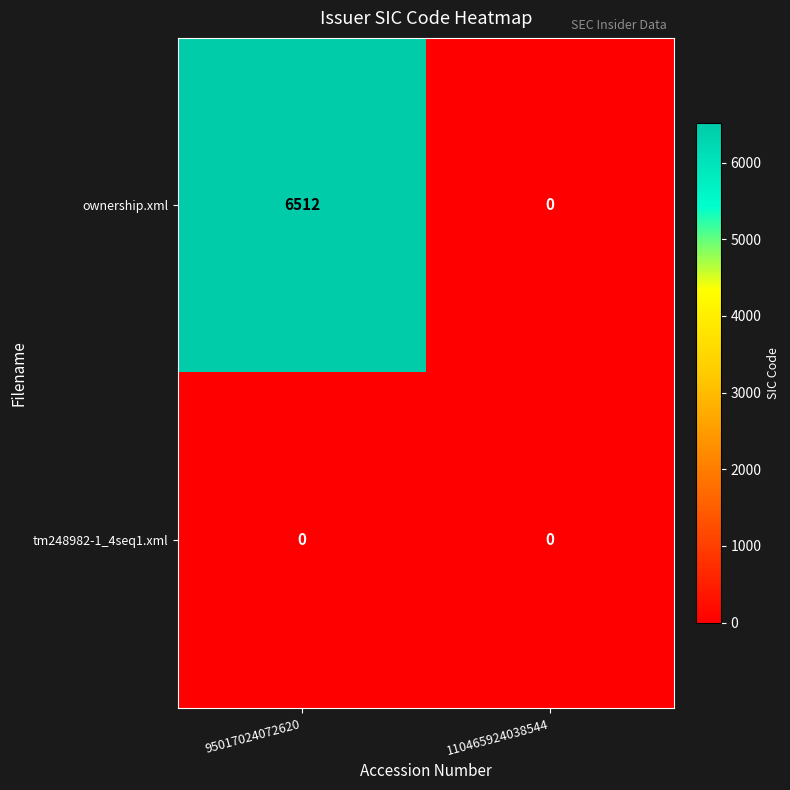

List the series in order of their peak value, lowest first.

tm248982-1_4seq1.xml, ownership.xml